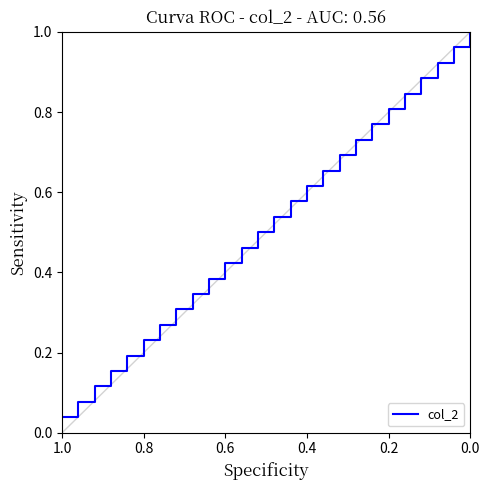

Reading right to left, transcribe all the data shown in this chart.

1.0	1.0	0.9	0.9	0.8	0.8	0.8	0.7	0.7	0.7	0.6	0.6	0.5	0.5	0.5	0.4	0.4	0.3	0.3	0.3	0.2	0.2	0.2	0.1	0.1	0.0